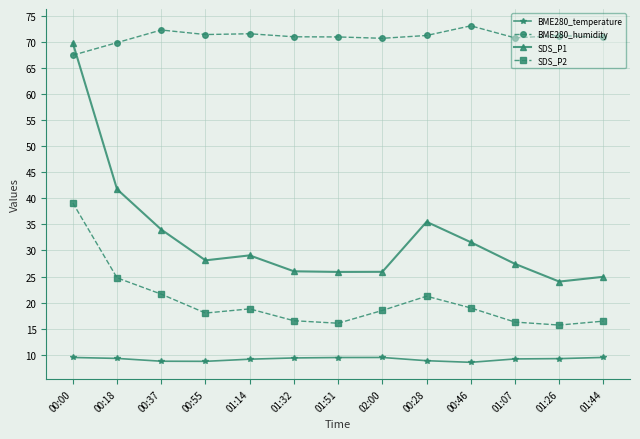

What is the value of the BME280_temperature point at the 10th from the left?

8.6